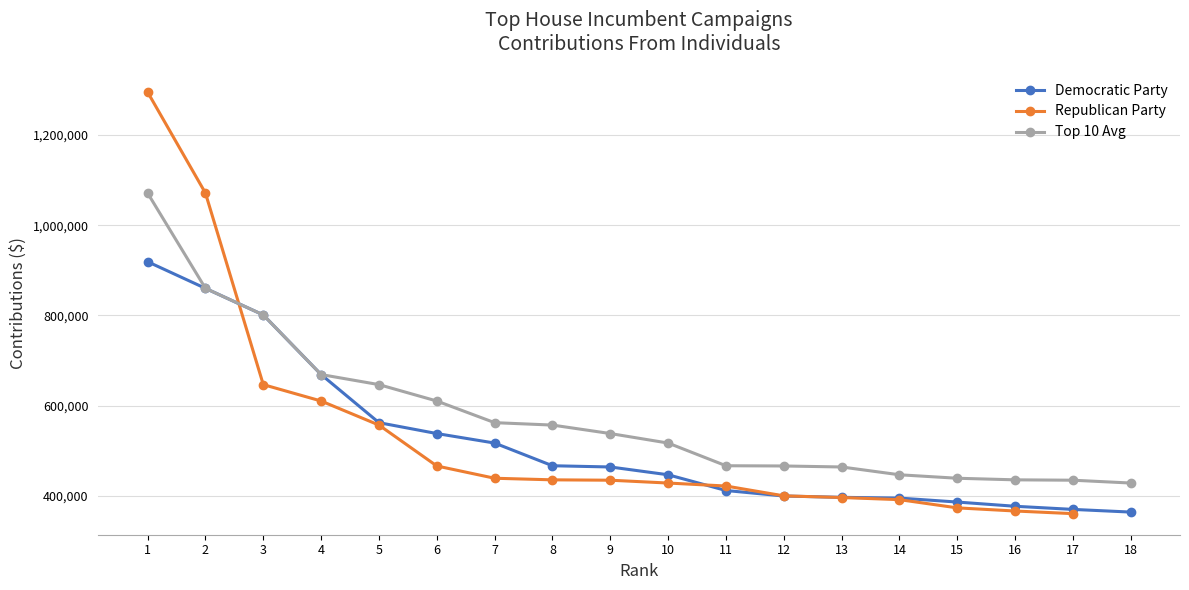

Does the chart display data point markers on the line(s)?

Yes